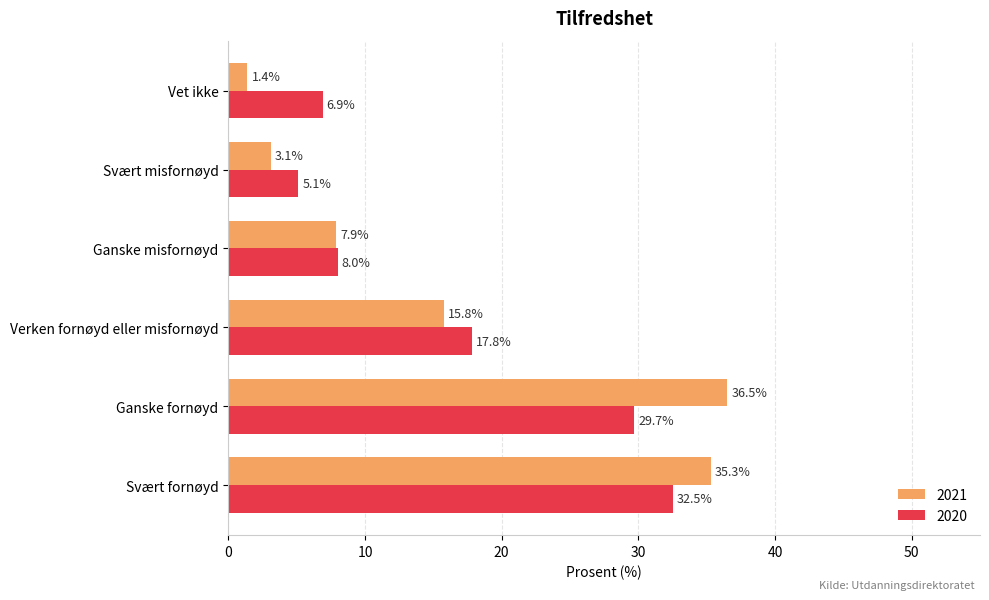

What are all the series names shown in the legend?

2021, 2020